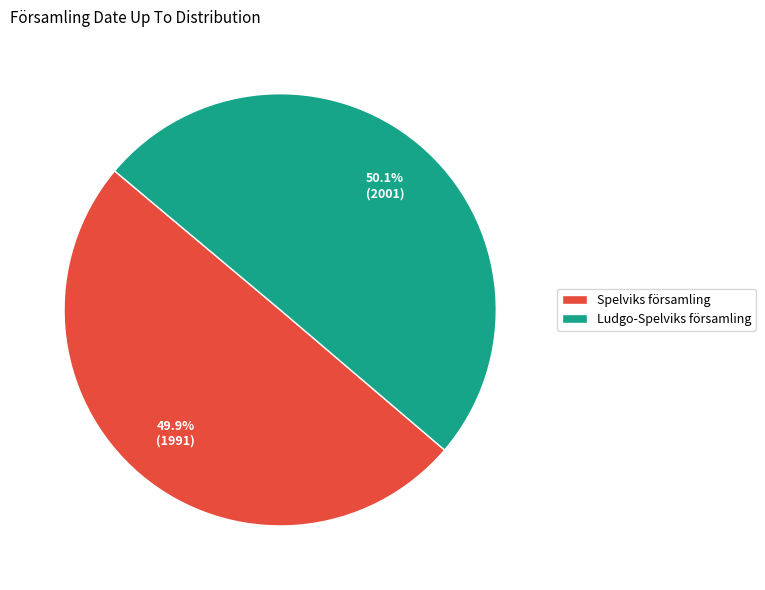

What is the ratio of the value at Spelviks församling to the value at Ludgo-Spelviks församling?

1.0